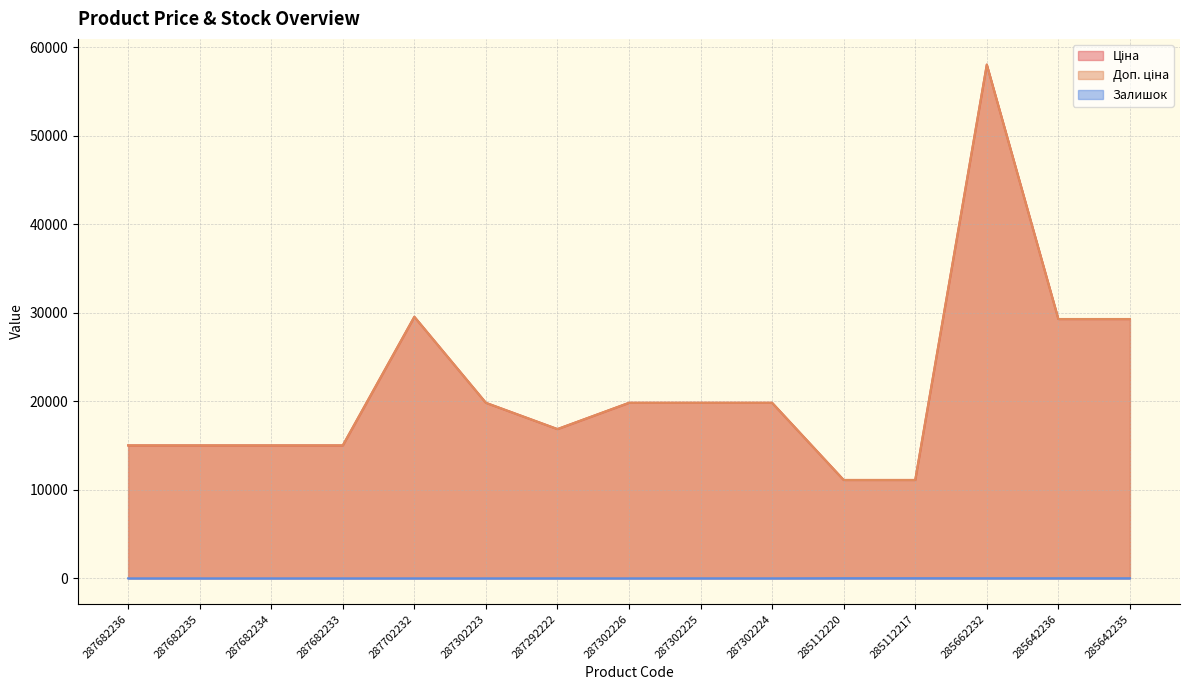

Which series has the widest spread of values?

Ціна